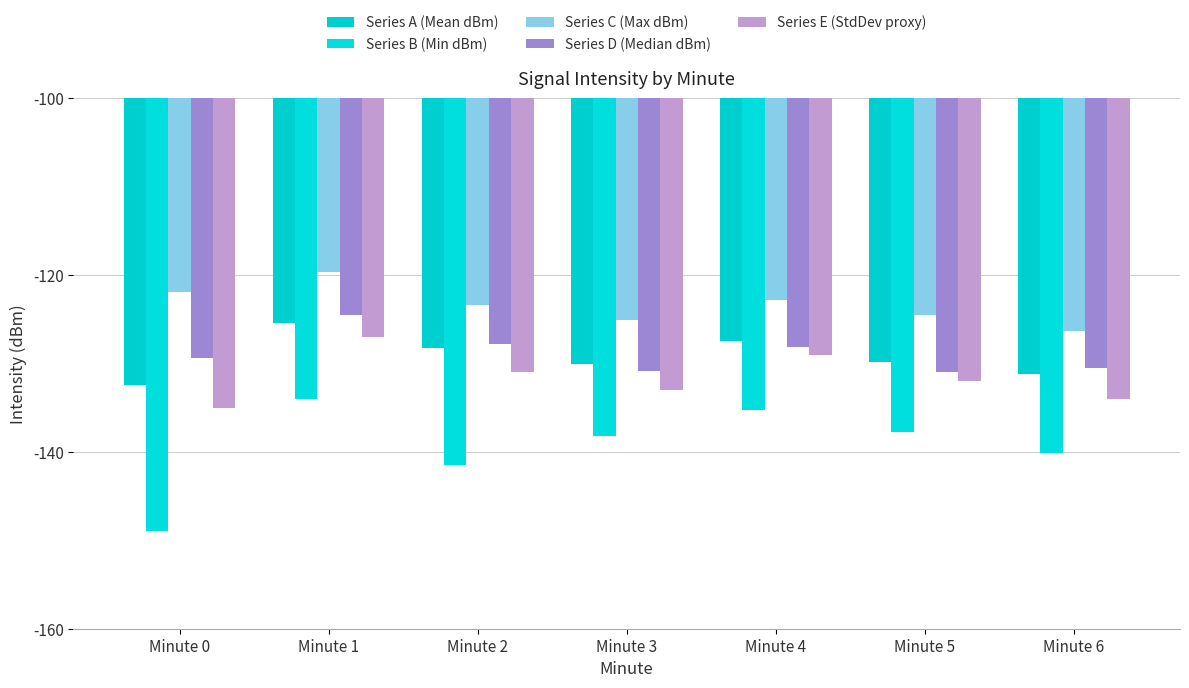

How many distinct data groups are displayed?

5